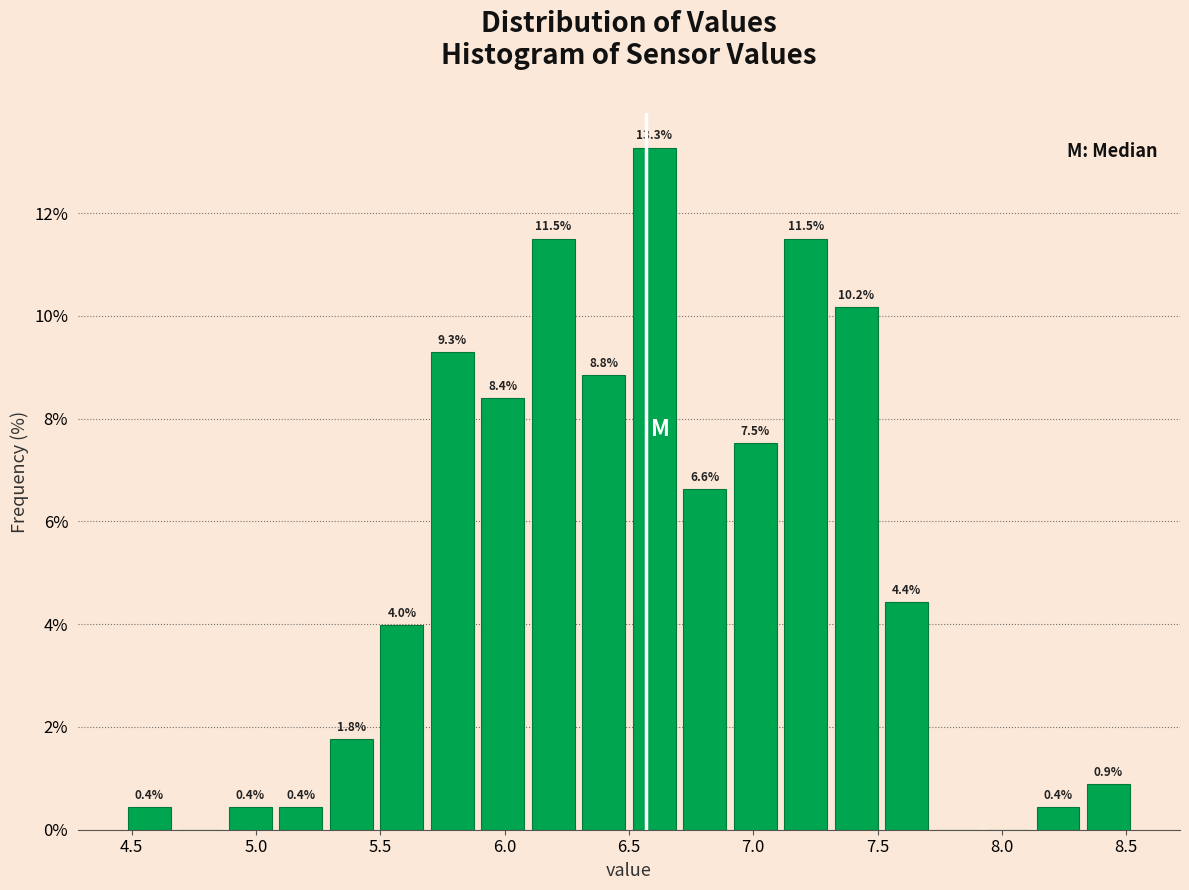

Which range on the x-axis has the tallest bar?

6.50 to 6.70